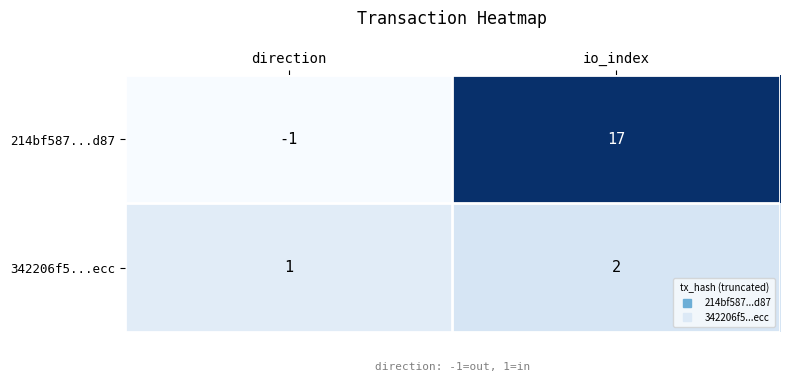

Which series has the largest total across all categories?

214bf587...d87